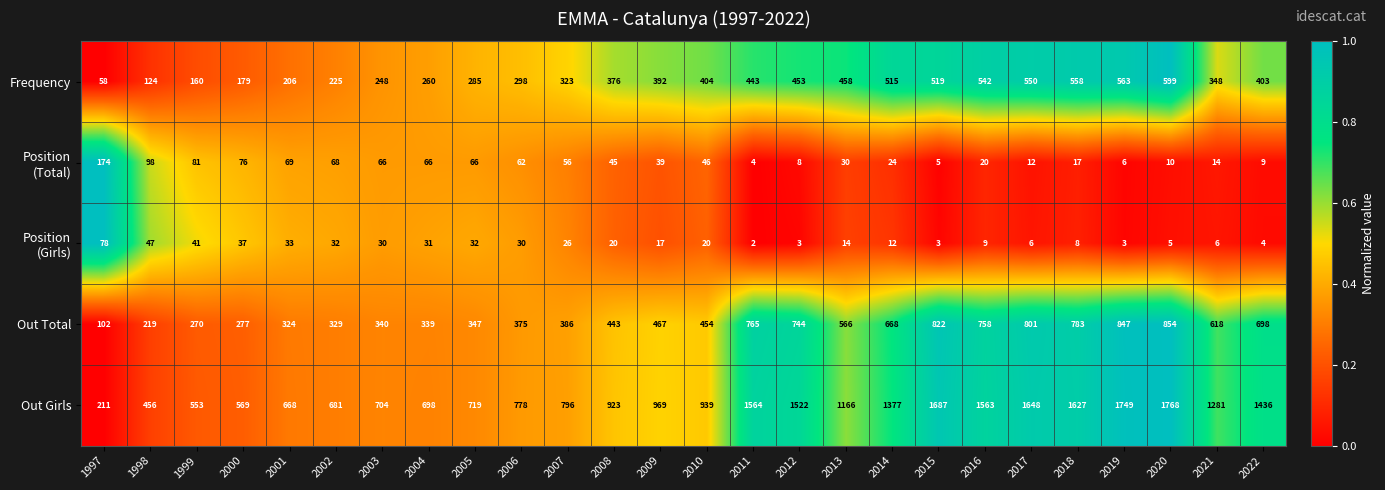

At which category is the sum across all series the highest?

2020